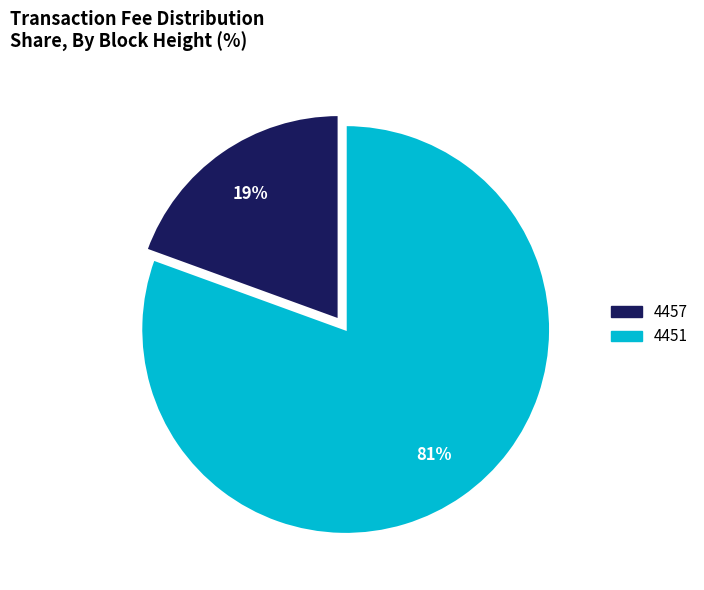

Between 4451 and 4457, which is larger?

4451